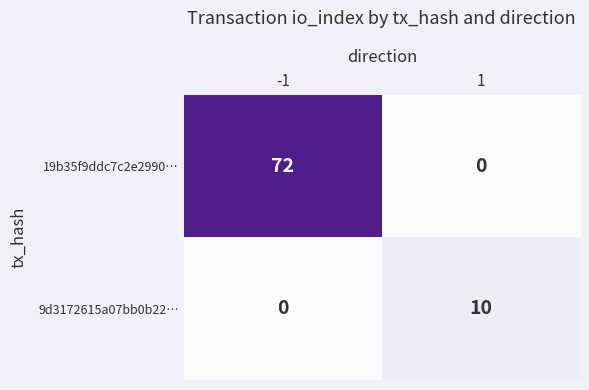

At 1, list the series in order from smallest to largest.

19b35f9ddc7c2e2990…, 9d3172615a07bb0b22…